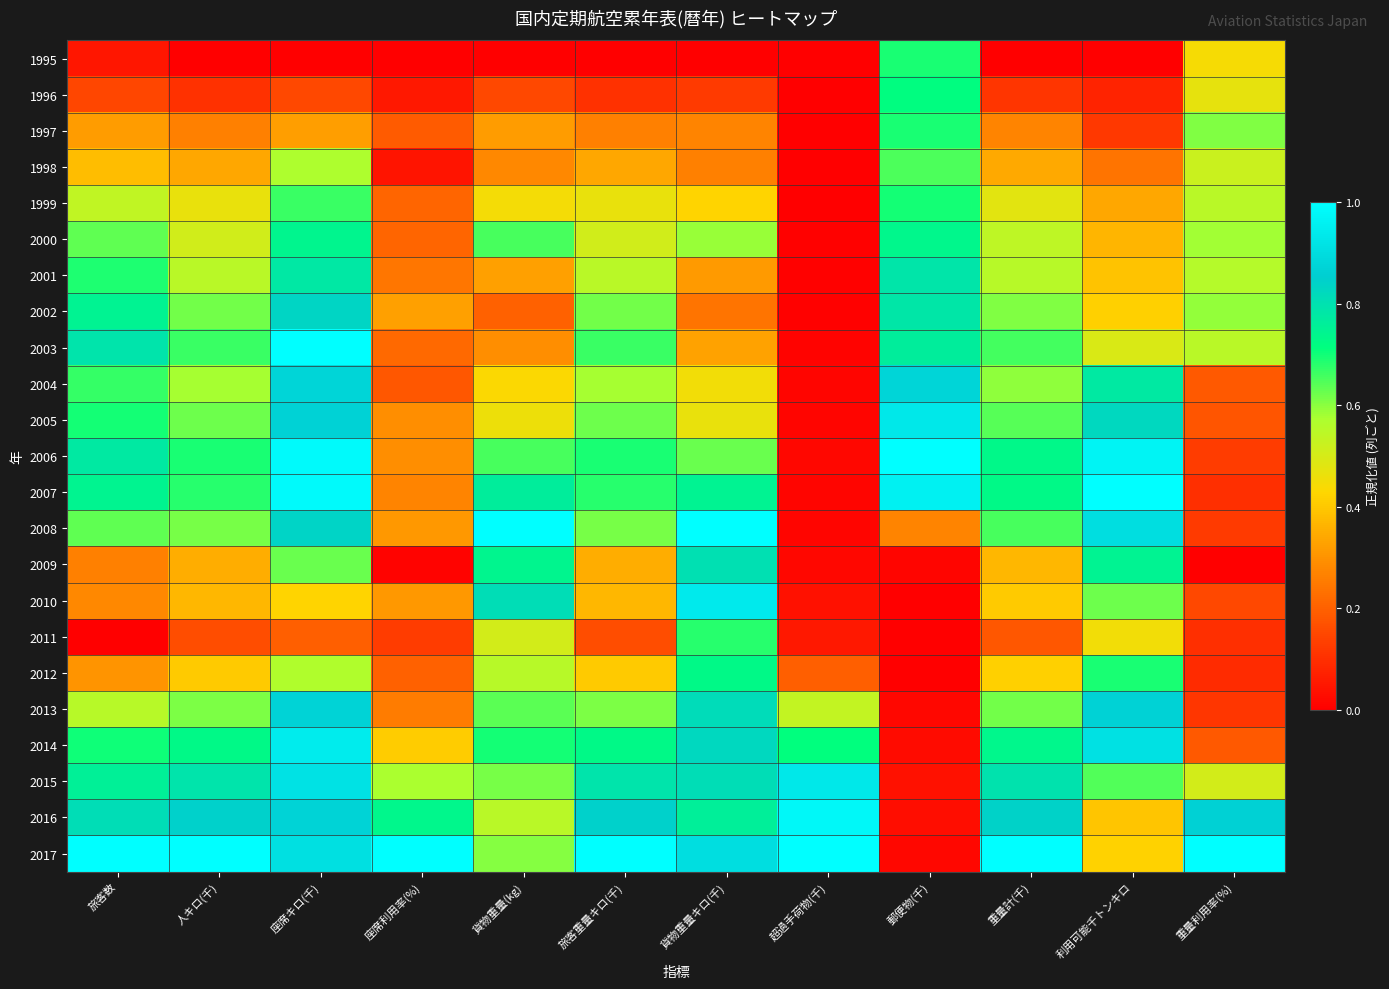

Reading left to right, transcribe all the data shown in this chart.

1995: 旅客数=0.1	人キロ(千)=0.0	座席キロ(千)=0.0	座席利用率(%)=0.0	貨物重量(kg)=0.0	旅客重量キロ(千)=0.0	貨物重量キロ(千)=0.0	超過手荷物(千)=0.0	郵便物(千)=0.7	重量計(千)=0.0	利用可能千トンキロ=0.0	重量利用率(%)=0.4
1996: 旅客数=0.1	人キロ(千)=0.1	座席キロ(千)=0.2	座席利用率(%)=0.1	貨物重量(kg)=0.1	旅客重量キロ(千)=0.1	貨物重量キロ(千)=0.1	超過手荷物(千)=0.0	郵便物(千)=0.7	重量計(千)=0.1	利用可能千トンキロ=0.1	重量利用率(%)=0.5
1997: 旅客数=0.3	人キロ(千)=0.3	座席キロ(千)=0.3	座席利用率(%)=0.2	貨物重量(kg)=0.3	旅客重量キロ(千)=0.3	貨物重量キロ(千)=0.3	超過手荷物(千)=0.0	郵便物(千)=0.7	重量計(千)=0.3	利用可能千トンキロ=0.1	重量利用率(%)=0.6
1998: 旅客数=0.4	人キロ(千)=0.3	座席キロ(千)=0.6	座席利用率(%)=0.0	貨物重量(kg)=0.3	旅客重量キロ(千)=0.3	貨物重量キロ(千)=0.3	超過手荷物(千)=0.0	郵便物(千)=0.7	重量計(千)=0.3	利用可能千トンキロ=0.2	重量利用率(%)=0.5
1999: 旅客数=0.5	人キロ(千)=0.5	座席キロ(千)=0.7	座席利用率(%)=0.2	貨物重量(kg)=0.4	旅客重量キロ(千)=0.5	貨物重量キロ(千)=0.4	超過手荷物(千)=0.0	郵便物(千)=0.7	重量計(千)=0.5	利用可能千トンキロ=0.3	重量利用率(%)=0.5
2000: 旅客数=0.6	人キロ(千)=0.5	座席キロ(千)=0.7	座席利用率(%)=0.2	貨物重量(kg)=0.7	旅客重量キロ(千)=0.5	貨物重量キロ(千)=0.6	超過手荷物(千)=0.0	郵便物(千)=0.7	重量計(千)=0.5	利用可能千トンキロ=0.4	重量利用率(%)=0.6
2001: 旅客数=0.7	人キロ(千)=0.6	座席キロ(千)=0.8	座席利用率(%)=0.2	貨物重量(kg)=0.3	旅客重量キロ(千)=0.6	貨物重量キロ(千)=0.3	超過手荷物(千)=0.0	郵便物(千)=0.8	重量計(千)=0.6	利用可能千トンキロ=0.4	重量利用率(%)=0.6
2002: 旅客数=0.7	人キロ(千)=0.6	座席キロ(千)=0.8	座席利用率(%)=0.3	貨物重量(kg)=0.2	旅客重量キロ(千)=0.6	貨物重量キロ(千)=0.2	超過手荷物(千)=0.0	郵便物(千)=0.8	重量計(千)=0.6	利用可能千トンキロ=0.4	重量利用率(%)=0.6
2003: 旅客数=0.8	人キロ(千)=0.7	座席キロ(千)=1.0	座席利用率(%)=0.2	貨物重量(kg)=0.3	旅客重量キロ(千)=0.7	貨物重量キロ(千)=0.3	超過手荷物(千)=0.0	郵便物(千)=0.8	重量計(千)=0.7	利用可能千トンキロ=0.5	重量利用率(%)=0.5
2004: 旅客数=0.7	人キロ(千)=0.6	座席キロ(千)=0.9	座席利用率(%)=0.2	貨物重量(kg)=0.4	旅客重量キロ(千)=0.6	貨物重量キロ(千)=0.5	超過手荷物(千)=0.0	郵便物(千)=0.9	重量計(千)=0.6	利用可能千トンキロ=0.8	重量利用率(%)=0.2
2005: 旅客数=0.7	人キロ(千)=0.6	座席キロ(千)=0.9	座席利用率(%)=0.3	貨物重量(kg)=0.5	旅客重量キロ(千)=0.6	貨物重量キロ(千)=0.5	超過手荷物(千)=0.0	郵便物(千)=0.9	重量計(千)=0.6	利用可能千トンキロ=0.8	重量利用率(%)=0.2
2006: 旅客数=0.8	人キロ(千)=0.7	座席キロ(千)=1.0	座席利用率(%)=0.3	貨物重量(kg)=0.7	旅客重量キロ(千)=0.7	貨物重量キロ(千)=0.6	超過手荷物(千)=0.0	郵便物(千)=1.0	重量計(千)=0.7	利用可能千トンキロ=1.0	重量利用率(%)=0.1
2007: 旅客数=0.7	人キロ(千)=0.7	座席キロ(千)=1.0	座席利用率(%)=0.3	貨物重量(kg)=0.8	旅客重量キロ(千)=0.7	貨物重量キロ(千)=0.7	超過手荷物(千)=0.0	郵便物(千)=1.0	重量計(千)=0.7	利用可能千トンキロ=1.0	重量利用率(%)=0.1
2008: 旅客数=0.6	人キロ(千)=0.6	座席キロ(千)=0.8	座席利用率(%)=0.3	貨物重量(kg)=1.0	旅客重量キロ(千)=0.6	貨物重量キロ(千)=1.0	超過手荷物(千)=0.0	郵便物(千)=0.3	重量計(千)=0.7	利用可能千トンキロ=0.9	重量利用率(%)=0.1
2009: 旅客数=0.3	人キロ(千)=0.4	座席キロ(千)=0.6	座席利用率(%)=0.0	貨物重量(kg)=0.7	旅客重量キロ(千)=0.4	貨物重量キロ(千)=0.8	超過手荷物(千)=0.0	郵便物(千)=0.0	重量計(千)=0.4	利用可能千トンキロ=0.7	重量利用率(%)=0.0
2010: 旅客数=0.3	人キロ(千)=0.4	座席キロ(千)=0.4	座席利用率(%)=0.3	貨物重量(kg)=0.8	旅客重量キロ(千)=0.4	貨物重量キロ(千)=0.9	超過手荷物(千)=0.0	郵便物(千)=0.0	重量計(千)=0.4	利用可能千トンキロ=0.6	重量利用率(%)=0.1
2011: 旅客数=0.0	人キロ(千)=0.2	座席キロ(千)=0.2	座席利用率(%)=0.1	貨物重量(kg)=0.5	旅客重量キロ(千)=0.2	貨物重量キロ(千)=0.7	超過手荷物(千)=0.1	郵便物(千)=0.0	重量計(千)=0.2	利用可能千トンキロ=0.5	重量利用率(%)=0.1
2012: 旅客数=0.3	人キロ(千)=0.4	座席キロ(千)=0.6	座席利用率(%)=0.2	貨物重量(kg)=0.6	旅客重量キロ(千)=0.4	貨物重量キロ(千)=0.7	超過手荷物(千)=0.2	郵便物(千)=0.0	重量計(千)=0.4	利用可能千トンキロ=0.7	重量利用率(%)=0.1
2013: 旅客数=0.6	人キロ(千)=0.6	座席キロ(千)=0.9	座席利用率(%)=0.3	貨物重量(kg)=0.6	旅客重量キロ(千)=0.6	貨物重量キロ(千)=0.8	超過手荷物(千)=0.5	郵便物(千)=0.0	重量計(千)=0.6	利用可能千トンキロ=0.9	重量利用率(%)=0.1
2014: 旅客数=0.7	人キロ(千)=0.7	座席キロ(千)=0.9	座席利用率(%)=0.4	貨物重量(kg)=0.7	旅客重量キロ(千)=0.7	貨物重量キロ(千)=0.8	超過手荷物(千)=0.7	郵便物(千)=0.0	重量計(千)=0.7	利用可能千トンキロ=0.9	重量利用率(%)=0.2
2015: 旅客数=0.8	人キロ(千)=0.8	座席キロ(千)=0.9	座席利用率(%)=0.6	貨物重量(kg)=0.6	旅客重量キロ(千)=0.8	貨物重量キロ(千)=0.8	超過手荷物(千)=0.9	郵便物(千)=0.0	重量計(千)=0.8	利用可能千トンキロ=0.6	重量利用率(%)=0.5
2016: 旅客数=0.8	人キロ(千)=0.8	座席キロ(千)=0.9	座席利用率(%)=0.7	貨物重量(kg)=0.5	旅客重量キロ(千)=0.8	貨物重量キロ(千)=0.8	超過手荷物(千)=1.0	郵便物(千)=0.0	重量計(千)=0.8	利用可能千トンキロ=0.4	重量利用率(%)=0.9
2017: 旅客数=1.0	人キロ(千)=1.0	座席キロ(千)=0.9	座席利用率(%)=1.0	貨物重量(kg)=0.6	旅客重量キロ(千)=1.0	貨物重量キロ(千)=0.9	超過手荷物(千)=1.0	郵便物(千)=0.0	重量計(千)=1.0	利用可能千トンキロ=0.4	重量利用率(%)=1.0